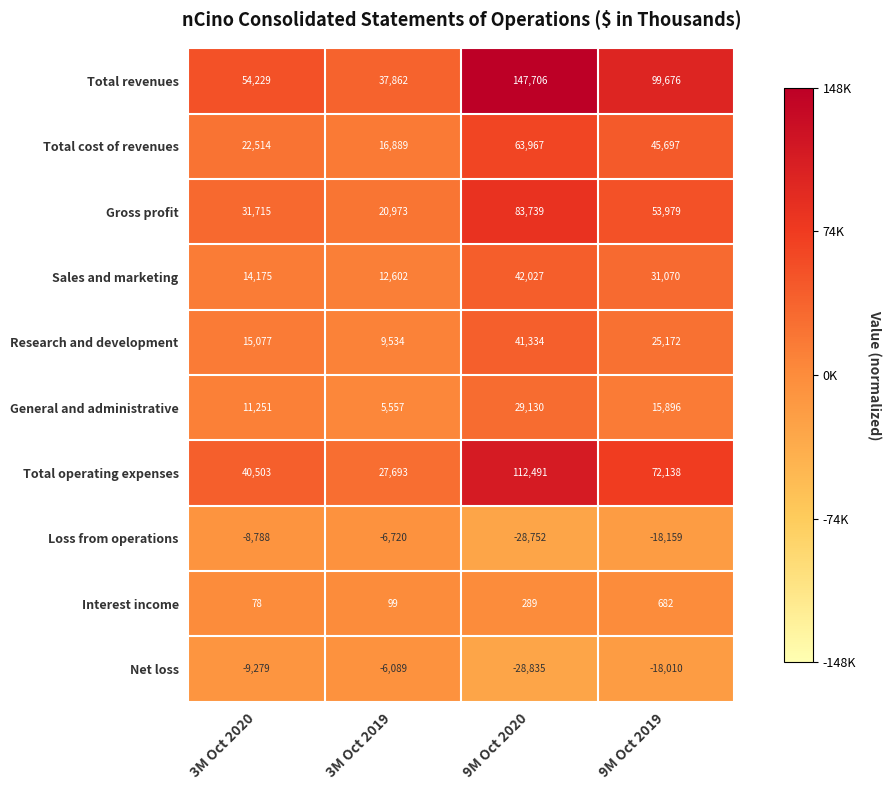

Rank the series at 9M Oct 2020 from highest to lowest value.

Total revenues, Total operating expenses, Gross profit, Total cost of revenues, Sales and marketing, Research and development, General and administrative, Interest income, Loss from operations, Net loss